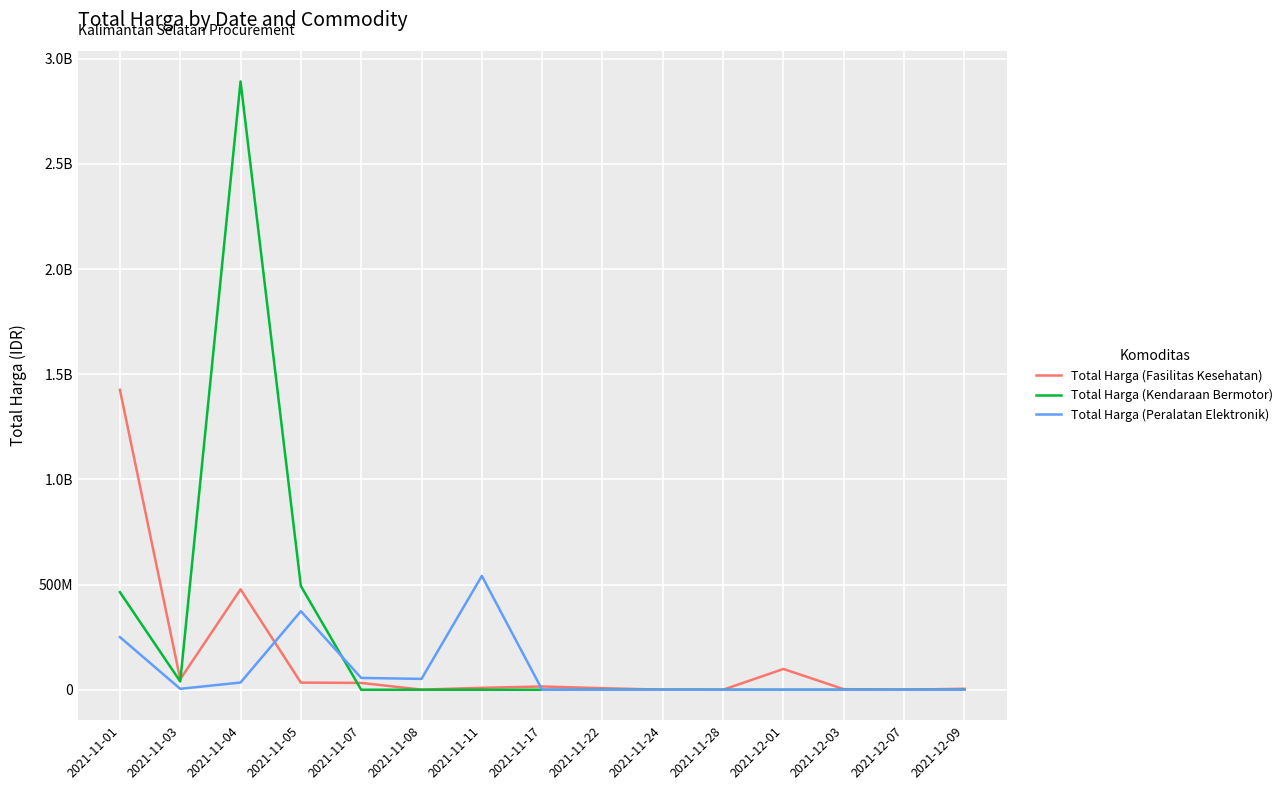

What are all the series names shown in the legend?

Total Harga (Fasilitas Kesehatan), Total Harga (Kendaraan Bermotor), Total Harga (Peralatan Elektronik)